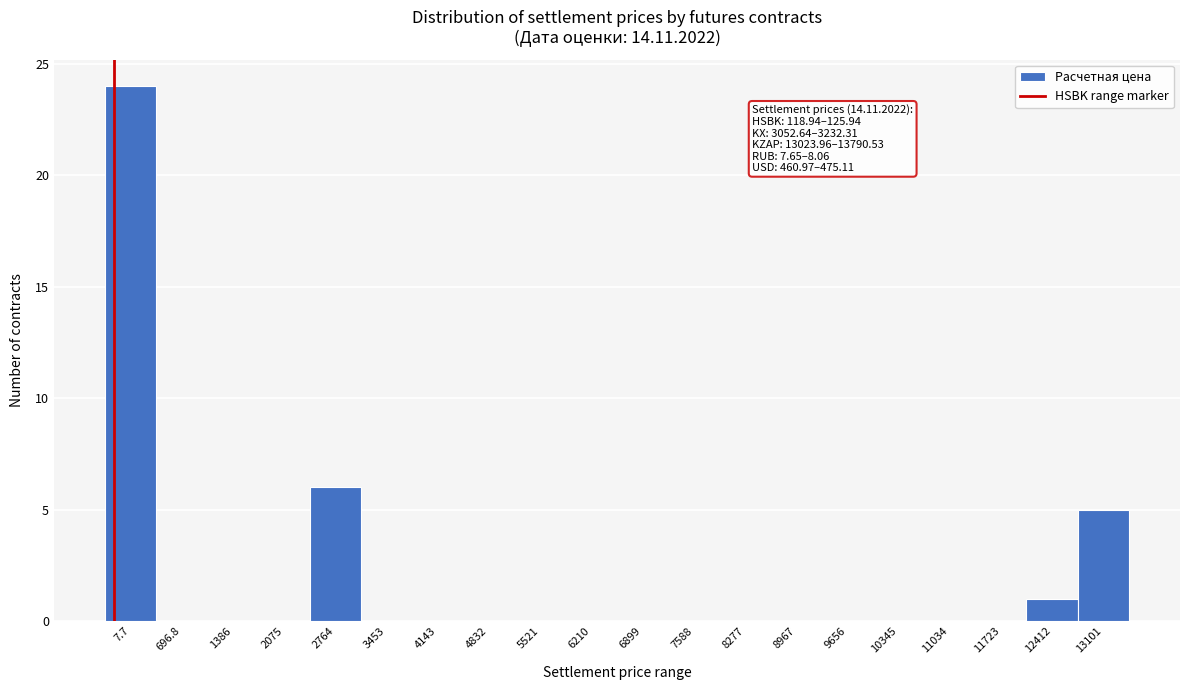

Reading left to right, what are all the values shown in this chart?

7.7=24	696.8=0	1386=0	2075=0	2764=6	3453=0	4143=0	4832=0	5521=0	6210=0	6899=0	7588=0	8277=0	8967=0	9656=0	10345=0	11034=0	11723=0	12412=1	13101=5